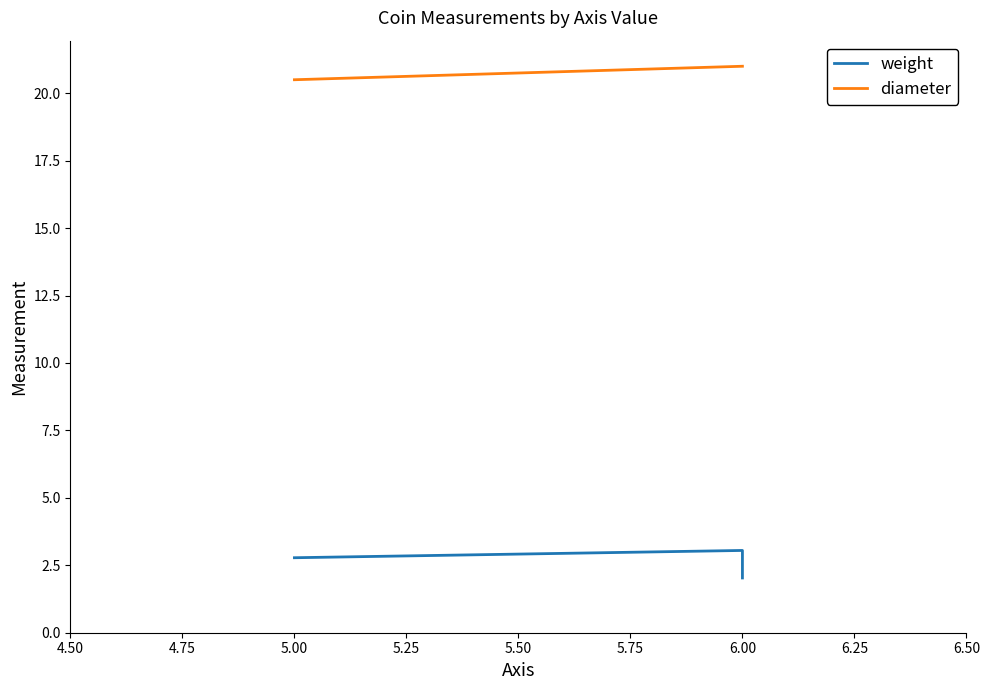

Does the chart display data point markers on the line(s)?

No